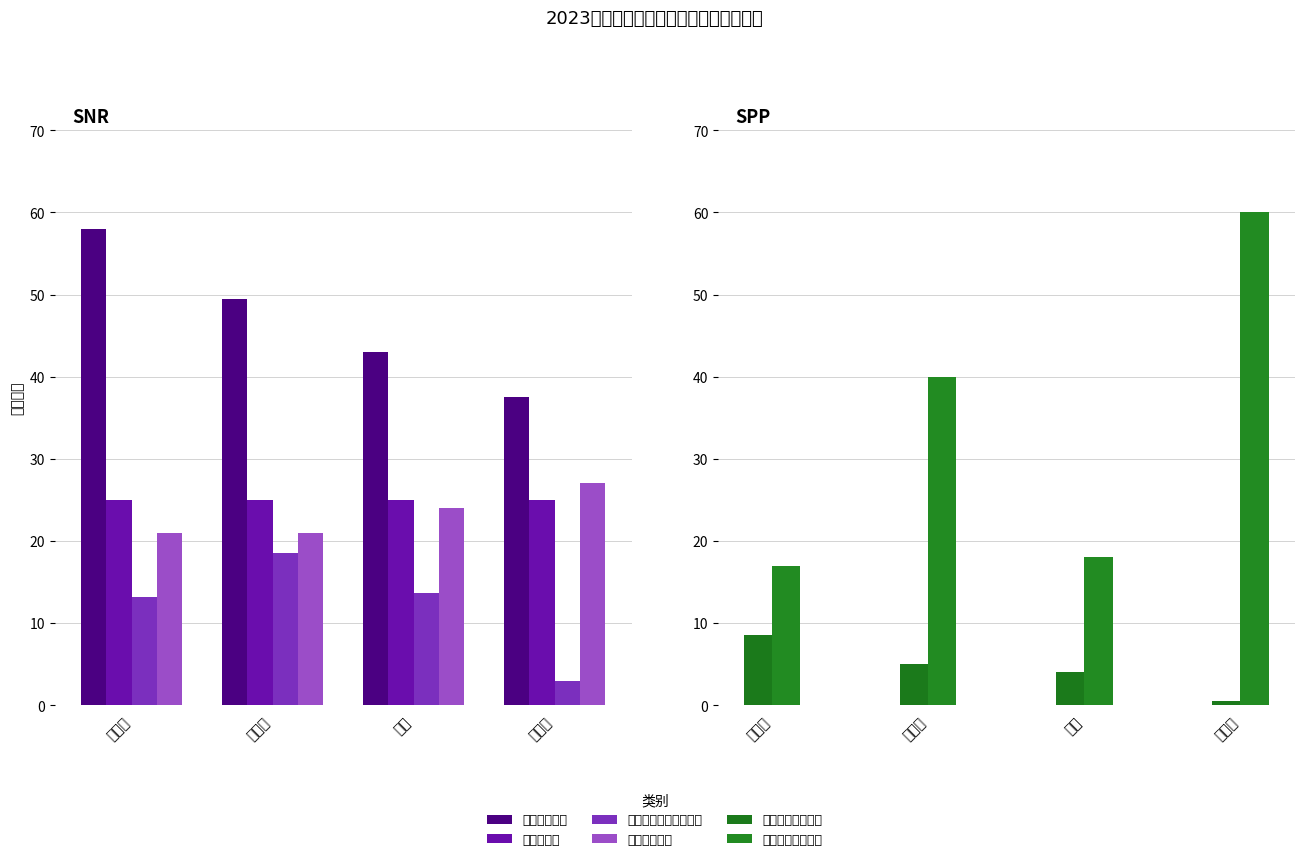

What is the sum of all 个人荣誉实际得分 values?

18.0